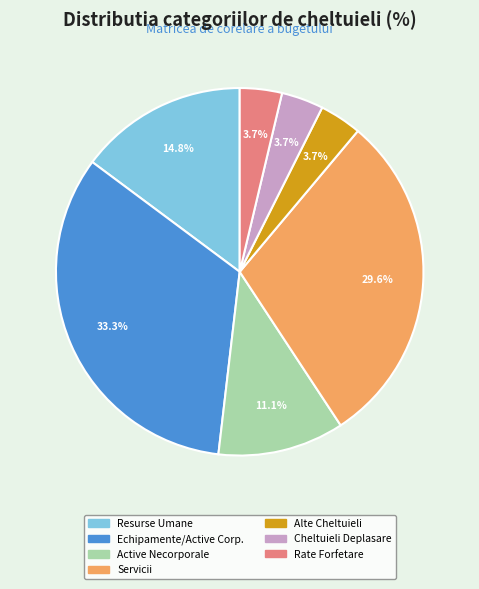

Is there a majority slice in this chart?

No